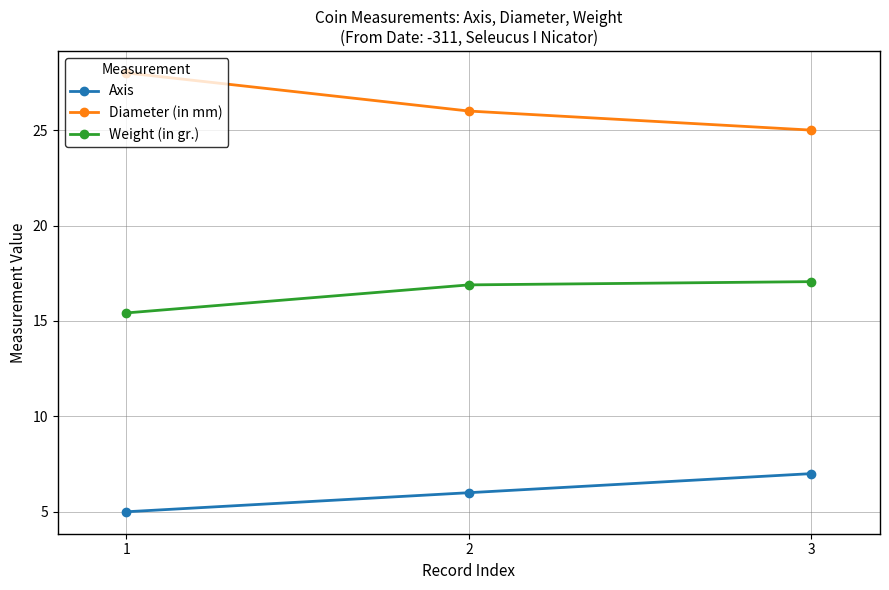

Reading right to left, transcribe all the data shown in this chart.

Axis: 3=7.0	2=6.0	1=5.0
Diameter (in mm): 3=25.0	2=26.0	1=28.0
Weight (in gr.): 3=17.1	2=16.9	1=15.4